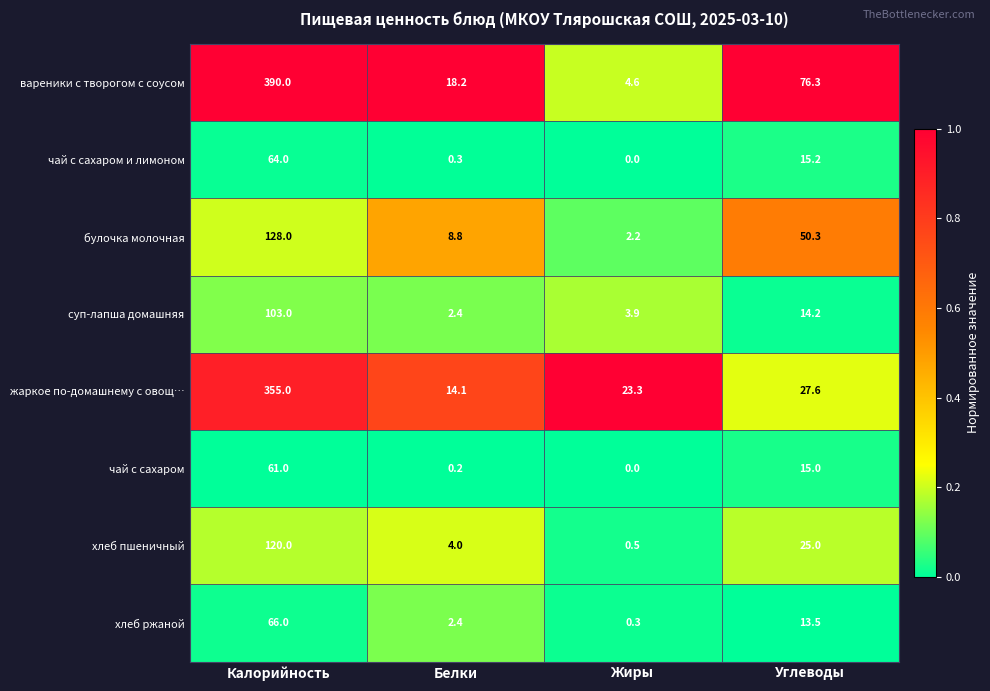

Which series has the widest spread of values?

вареники с творогом с соусом